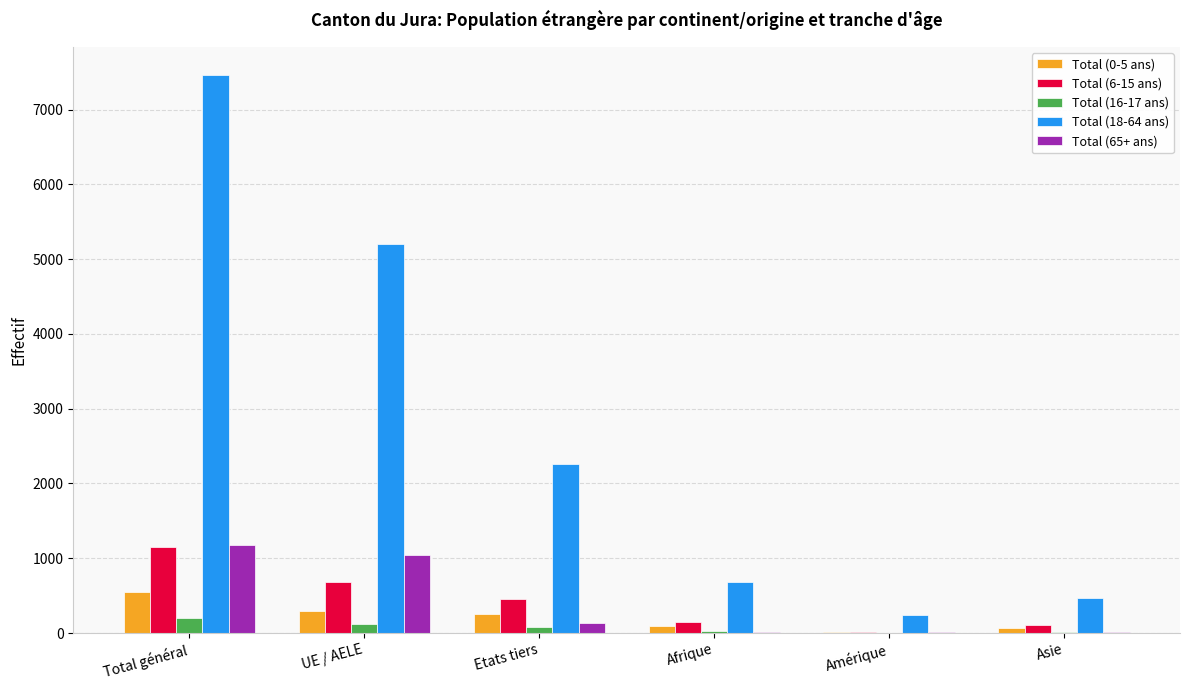

At which category does the chart reach its peak across all series?

Total général